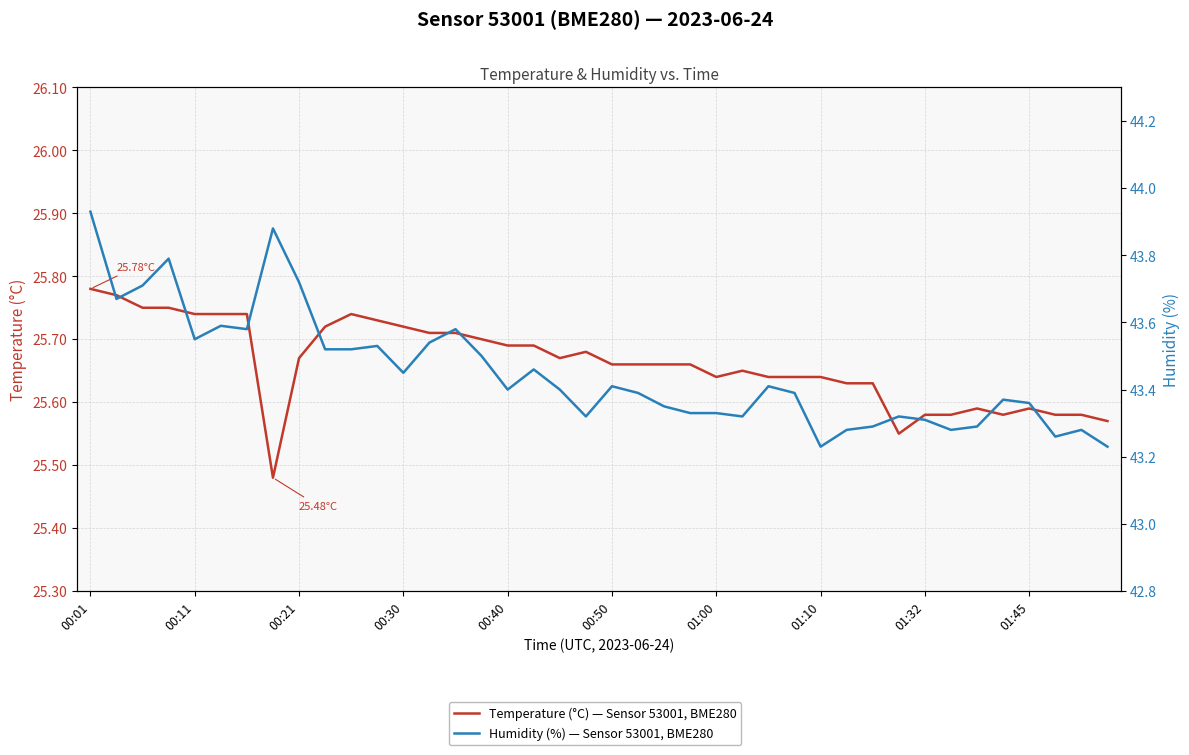

At which category does the chart reach its peak across all series?

00:01